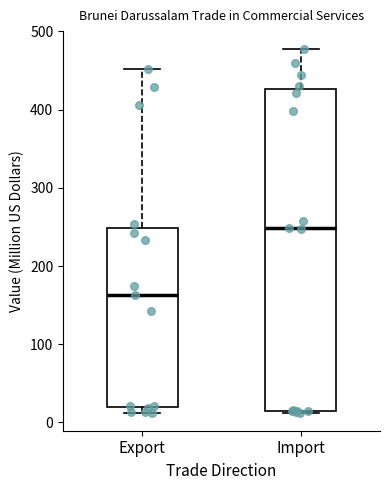

Where is the lower edge of the box for Export on the y-axis? The values are not printed on the chart, so give them approximately, as read against the axis.

20